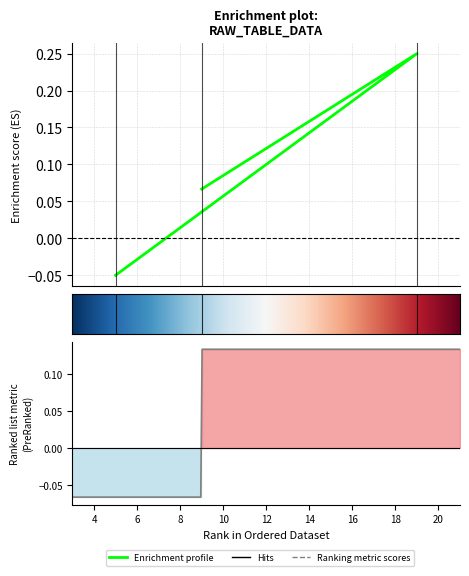

What is the sum of the values at 5 and 19?

0.2